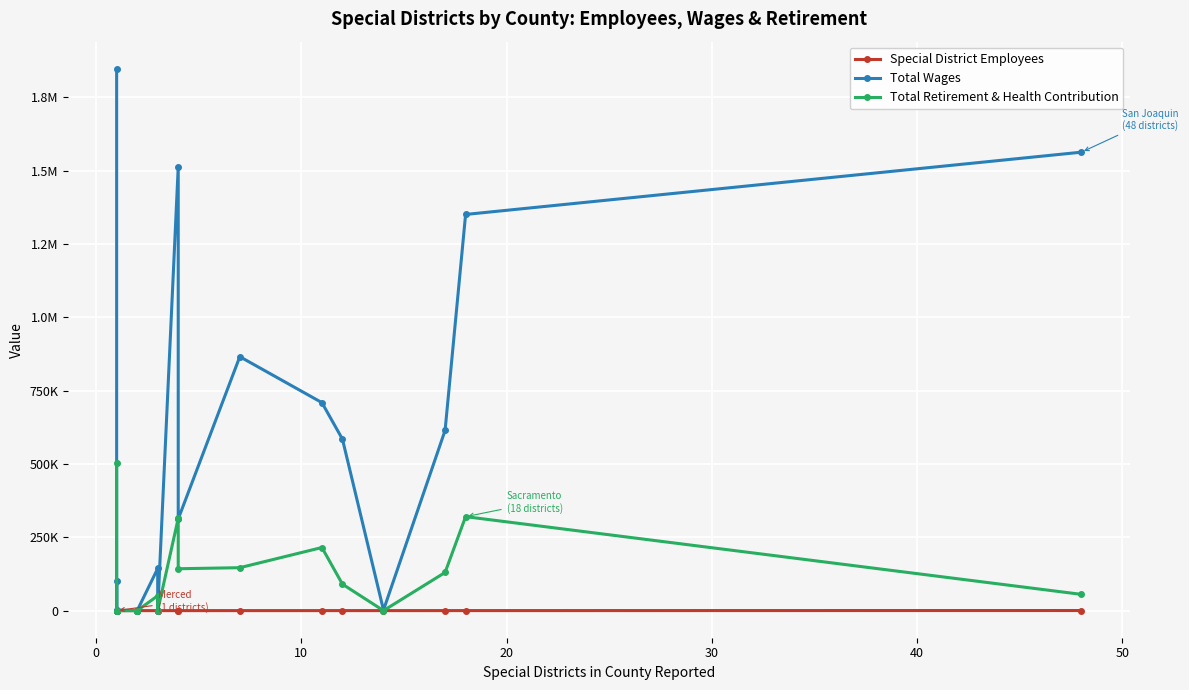

What is the highest value of the Total Wages series?

1847501